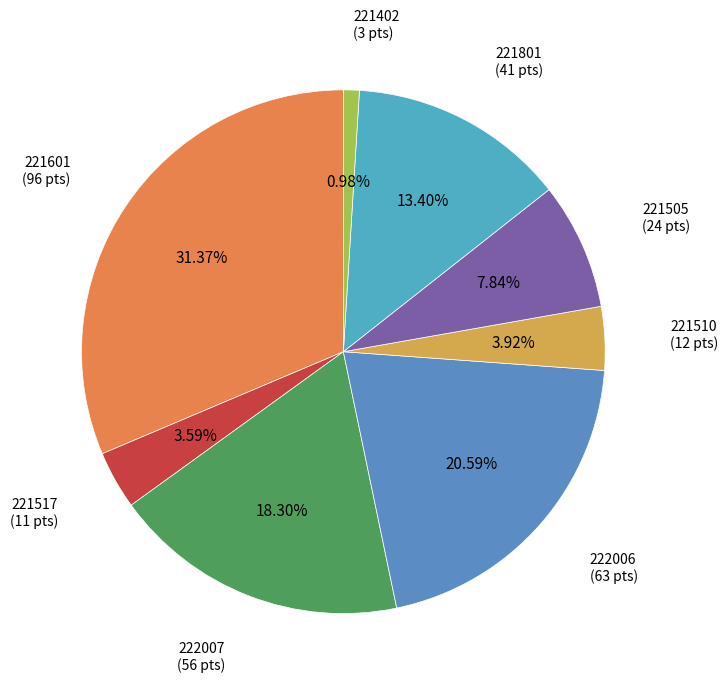

Which has a higher value, 221517 or 222006?

222006